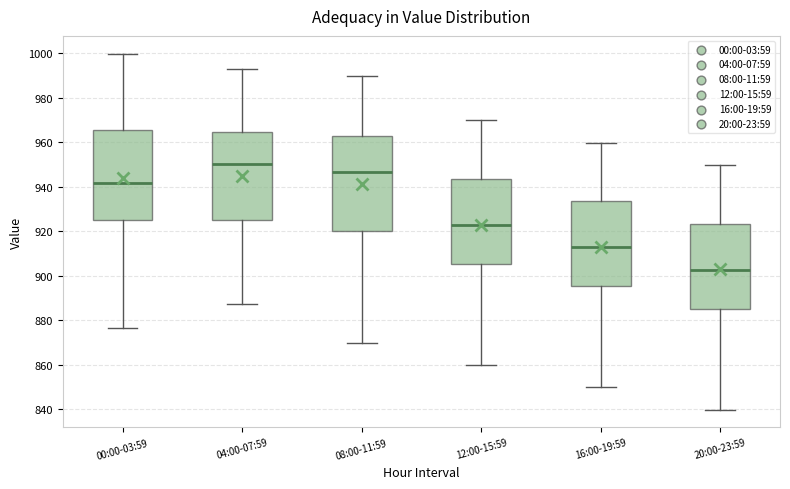

Reading left to right, transcribe this box plot: for each box, give where its median line is, the range the box spans, and where its two whiskers end, as read against the y-axis. The values are not printed on the chart, so give them approximately, as read against the axis.

00:00-03:59: median 942, box 926 to 966, whiskers 876 to 1000
04:00-07:59: median 950, box 926 to 964, whiskers 888 to 994
08:00-11:59: median 946, box 920 to 962, whiskers 870 to 990
12:00-15:59: median 922, box 906 to 944, whiskers 860 to 970
16:00-19:59: median 912, box 896 to 934, whiskers 850 to 960
20:00-23:59: median 902, box 886 to 924, whiskers 840 to 950